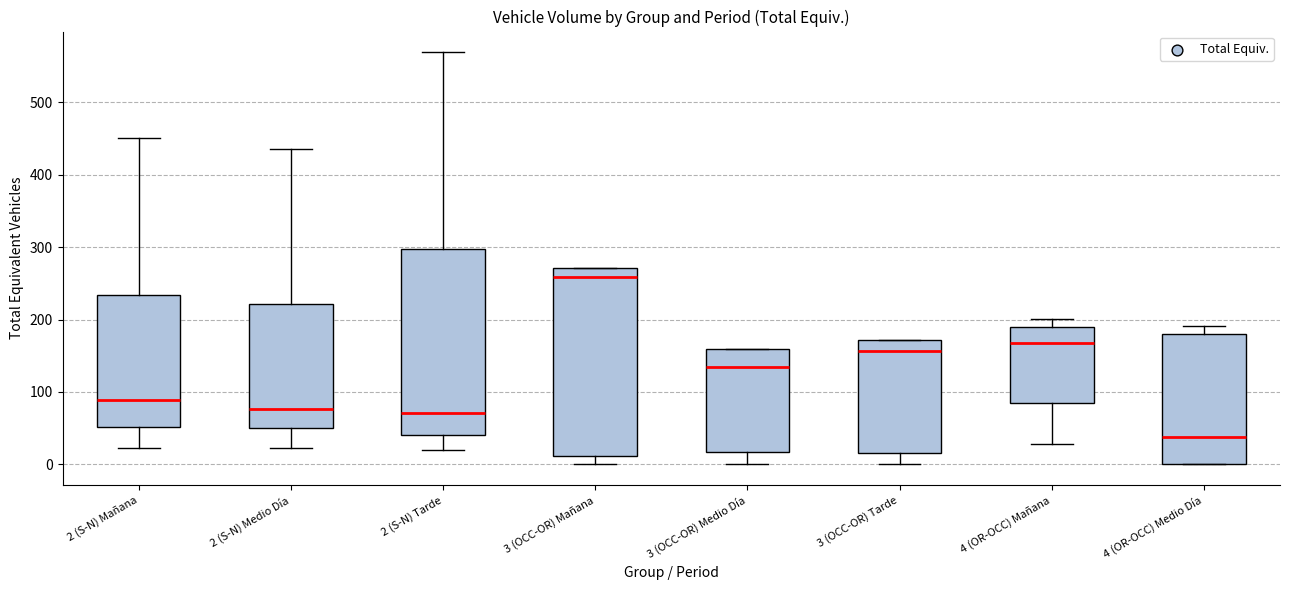

Reading left to right, transcribe this box plot: for each box, give where its median line is, the range the box spans, and where its two whiskers end, as read against the y-axis. The values are not printed on the chart, so give them approximately, as read against the axis.

2 (S-N) Mañana: median 90, box 50 to 230, whiskers 20 to 450
2 (S-N) Medio Día: median 80, box 50 to 220, whiskers 20 to 440
2 (S-N) Tarde: median 70, box 40 to 300, whiskers 20 to 570
3 (OCC-OR) Mañana: median 260, box 10 to 270, whiskers 0 to 270
3 (OCC-OR) Medio Día: median 140, box 20 to 160, whiskers 0 to 160
3 (OCC-OR) Tarde: median 160, box 20 to 170, whiskers 0 to 170
4 (OR-OCC) Mañana: median 170, box 80 to 190, whiskers 30 to 200
4 (OR-OCC) Medio Día: median 40, box 0 to 180, whiskers 0 to 190